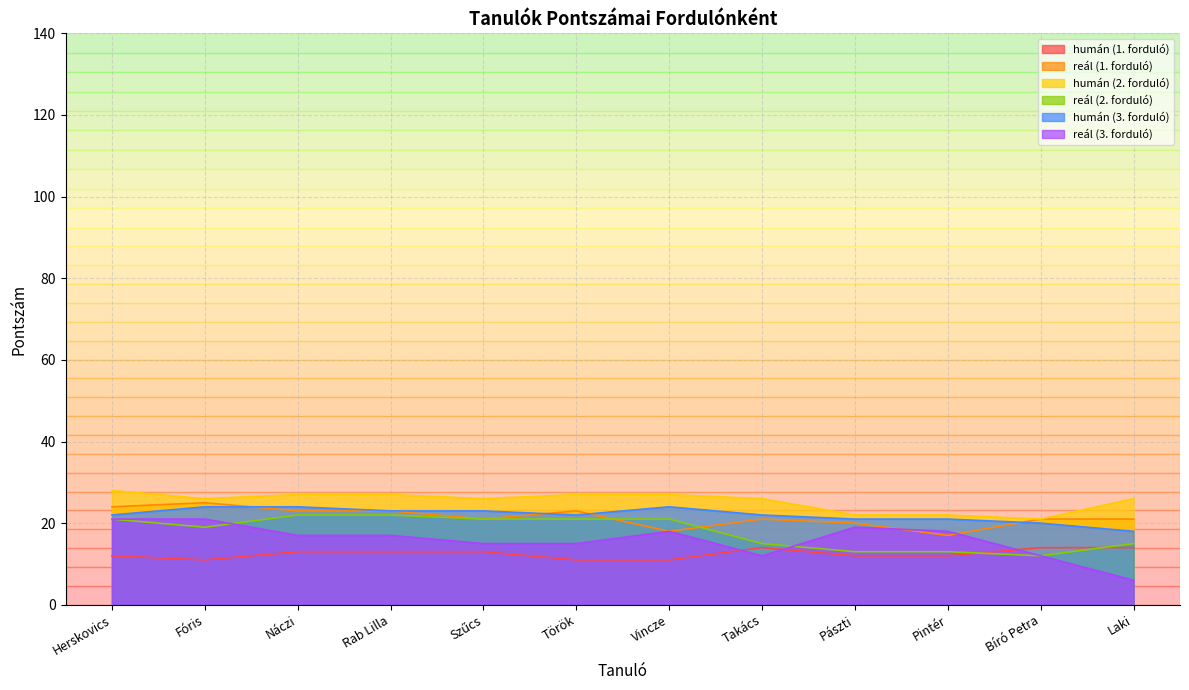

Does the chart display data point markers on the line(s)?

No